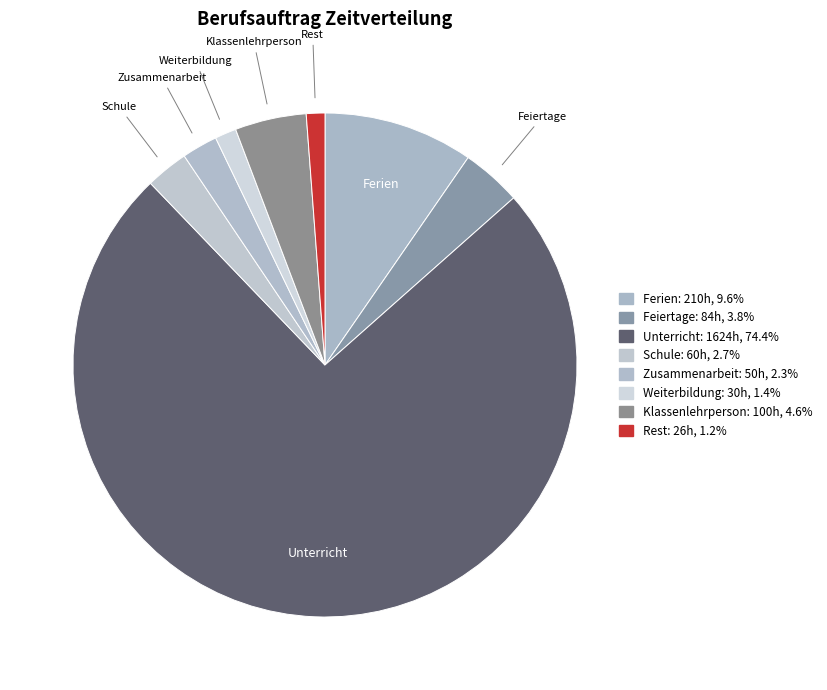

How many segments does this pie chart have?

8